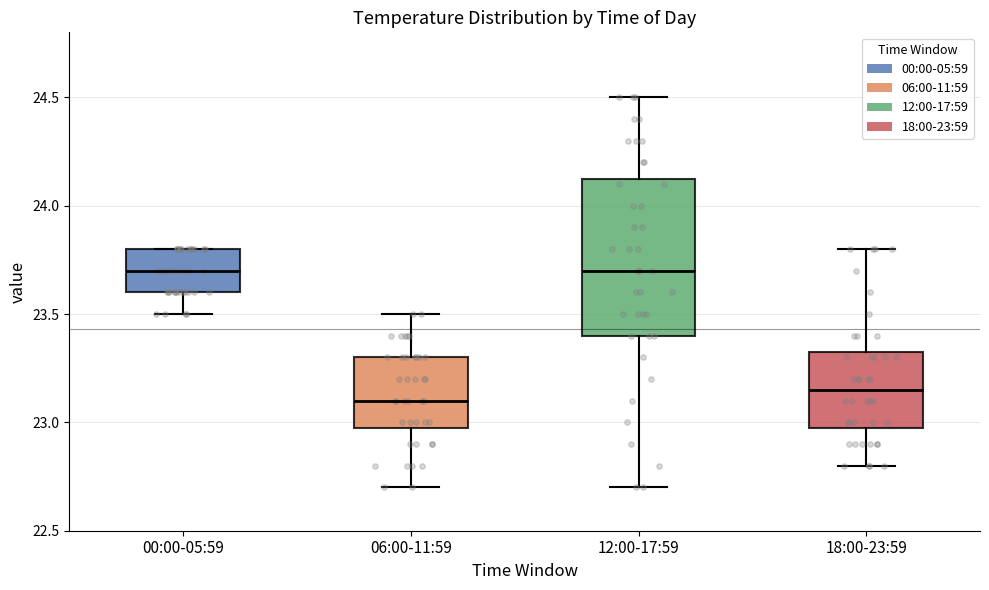

Reading left to right, transcribe this box plot: for each box, give where its median line is, the range the box spans, and where its two whiskers end, as read against the y-axis. The values are not printed on the chart, so give them approximately, as read against the axis.

00:00-05:59: median 23.70, box 23.60 to 23.80, whiskers 23.50 to 23.80
06:00-11:59: median 23.10, box 23.00 to 23.30, whiskers 22.70 to 23.50
12:00-17:59: median 23.70, box 23.40 to 24.15, whiskers 22.70 to 24.50
18:00-23:59: median 23.15, box 23.00 to 23.35, whiskers 22.80 to 23.80